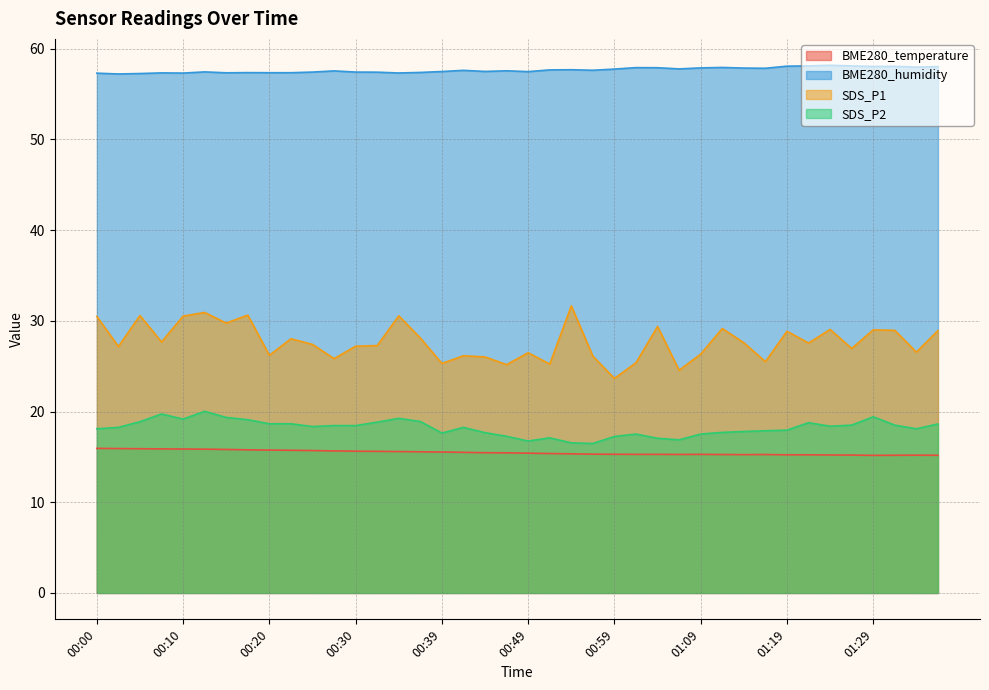

What are all the series names shown in the legend?

BME280_temperature, BME280_humidity, SDS_P1, SDS_P2